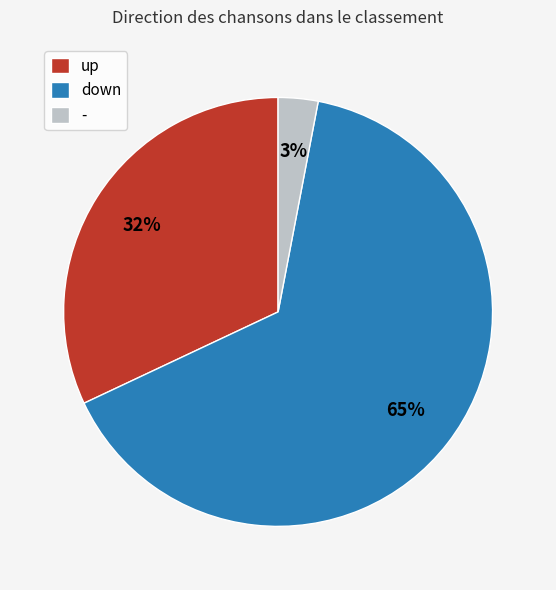

Which has a higher value, - or up?

up